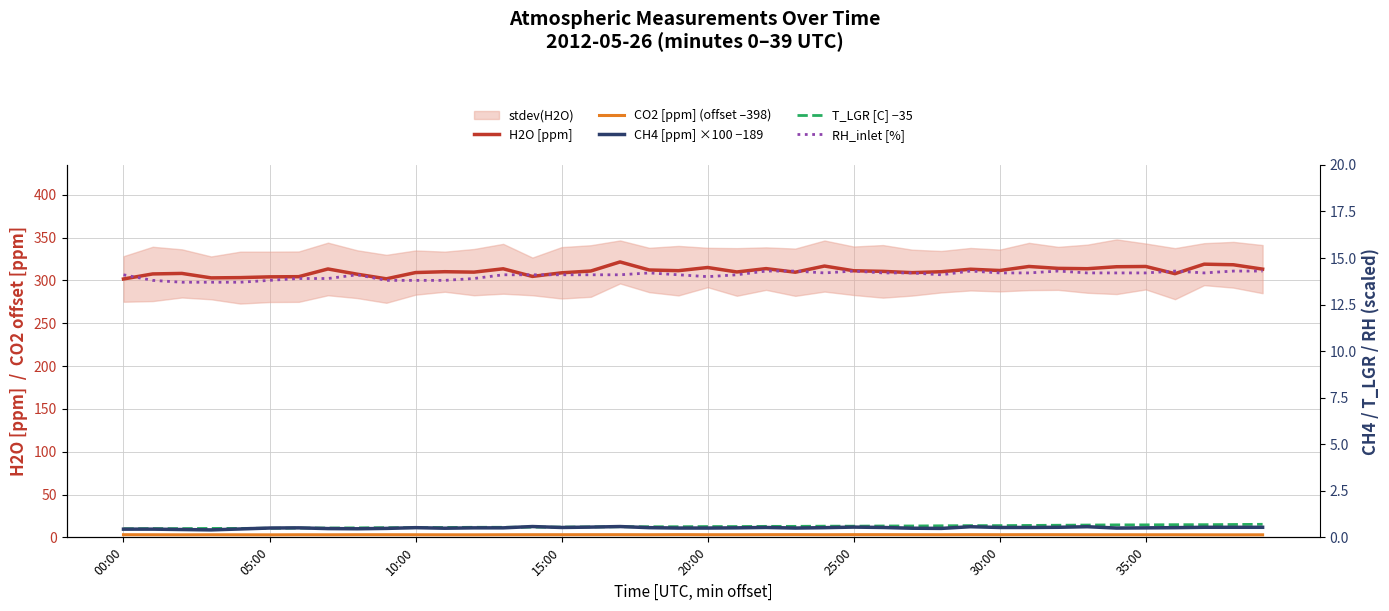

At which category is the sum across all series the highest?

17